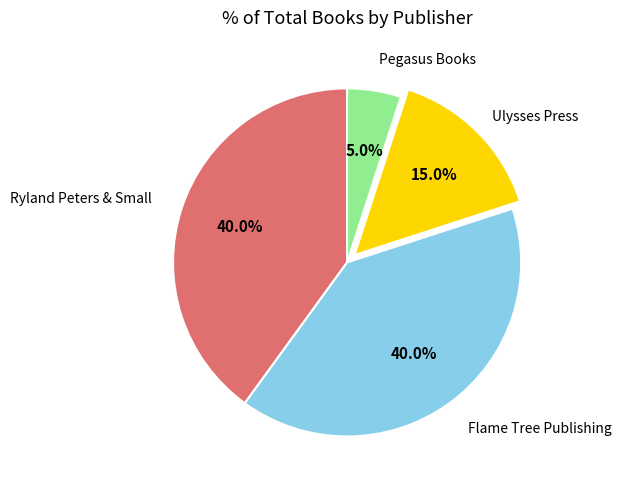

Between Ulysses Press and Ryland Peters & Small, which is larger?

Ryland Peters & Small